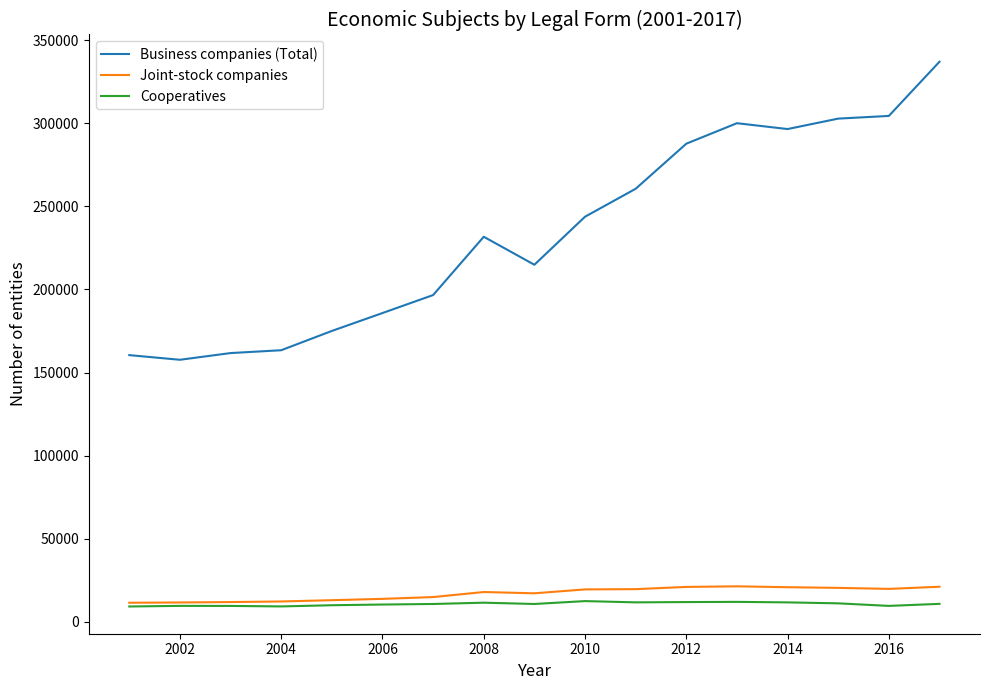

Which series has the largest range (max minus min)?

Business companies (Total)